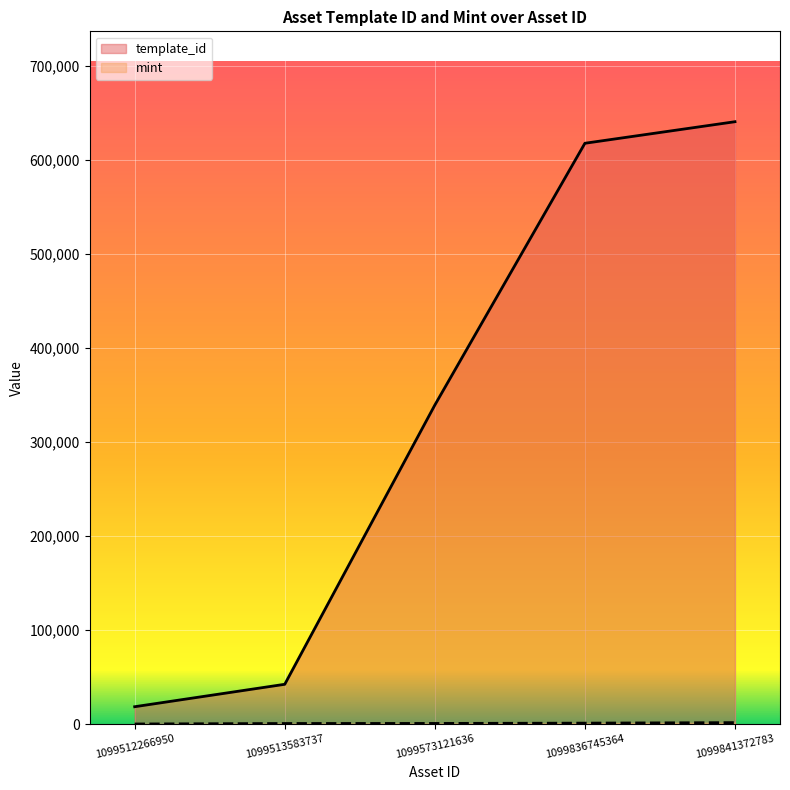

Reading right to left, transcribe all the data shown in this chart.

template_id: 1099841372783=640424	1099836745364=617508	1099573121636=339228	1099513583737=42420	1099512266950=18581
mint: 1099841372783=1673	1099836745364=1120	1099573121636=815	1099513583737=743	1099512266950=207